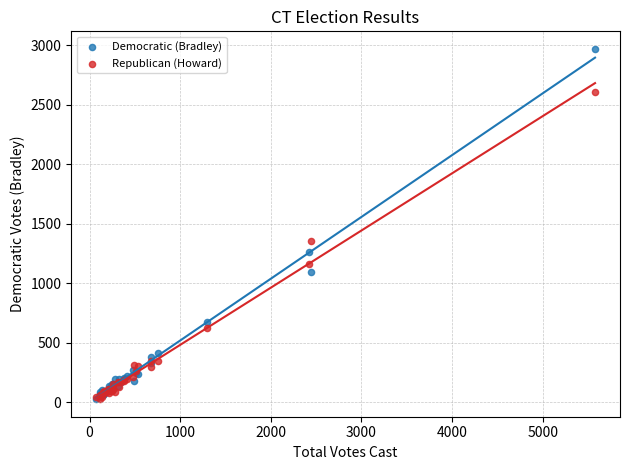

What are all the series names shown in the legend?

Democratic (Bradley), Republican (Howard)